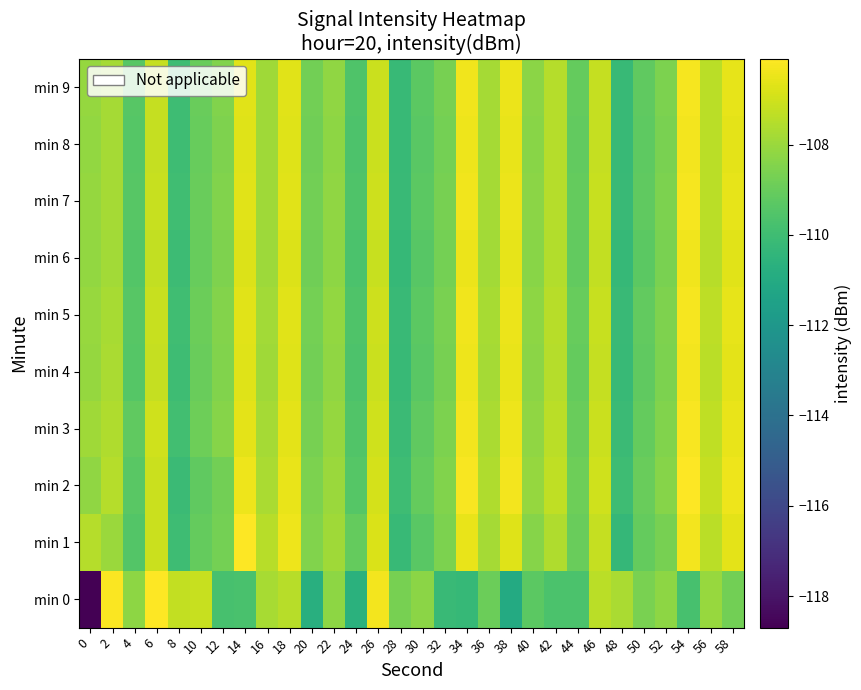

Which category has the highest value across all series?

54